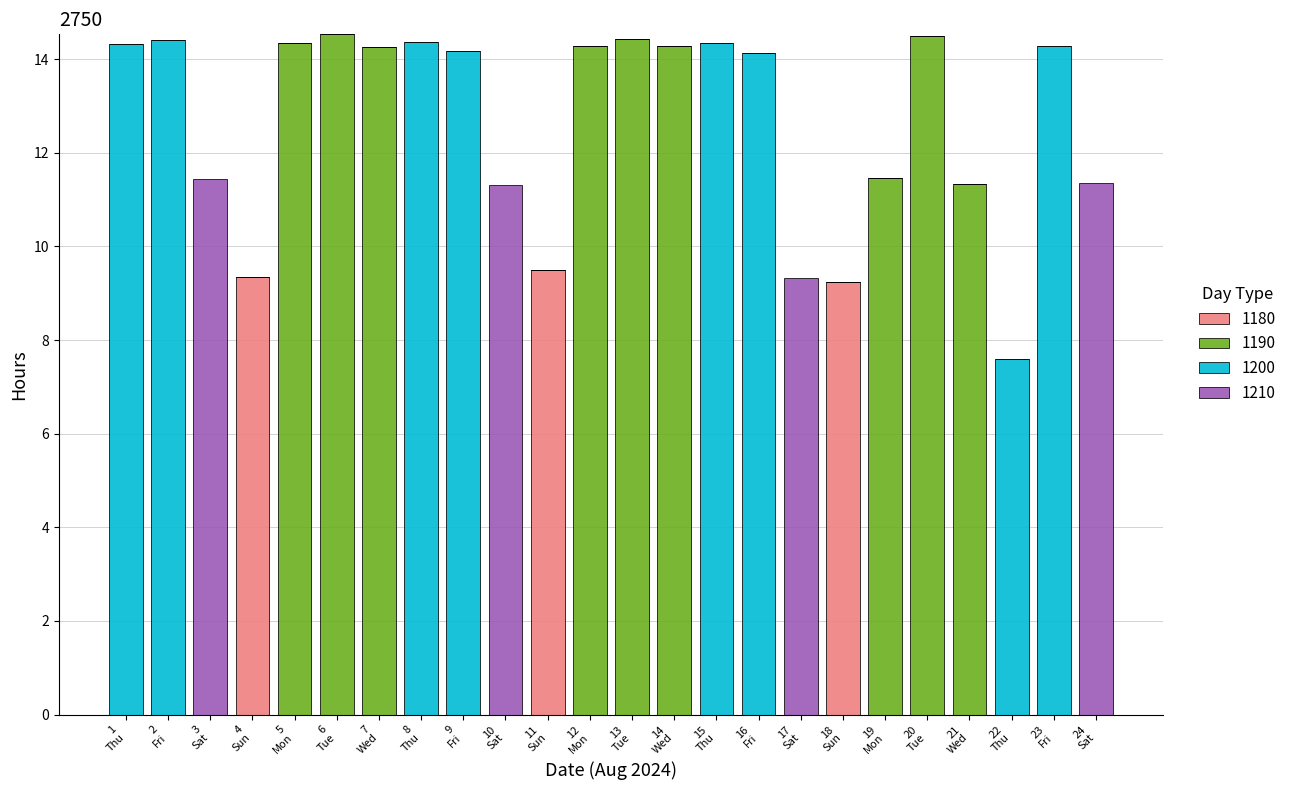

What are all the series names shown in the legend?

1180, 1190, 1200, 1210